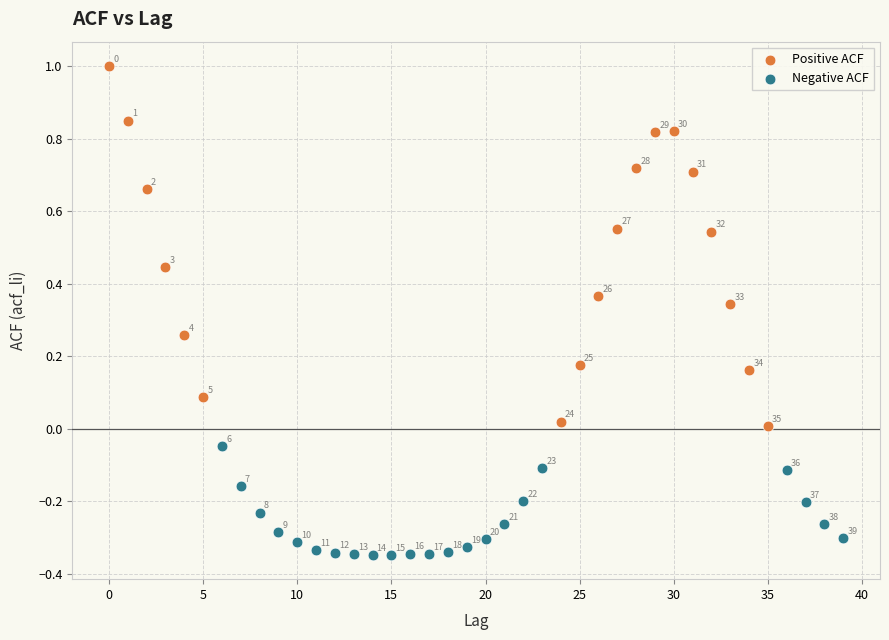

Which series has the largest Y range (max minus min)?

Positive ACF